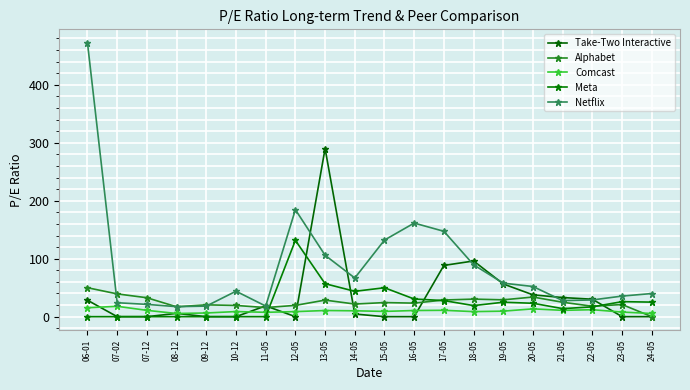

What is the sum of the Meta values at 24-05 and 10-12?

25.1